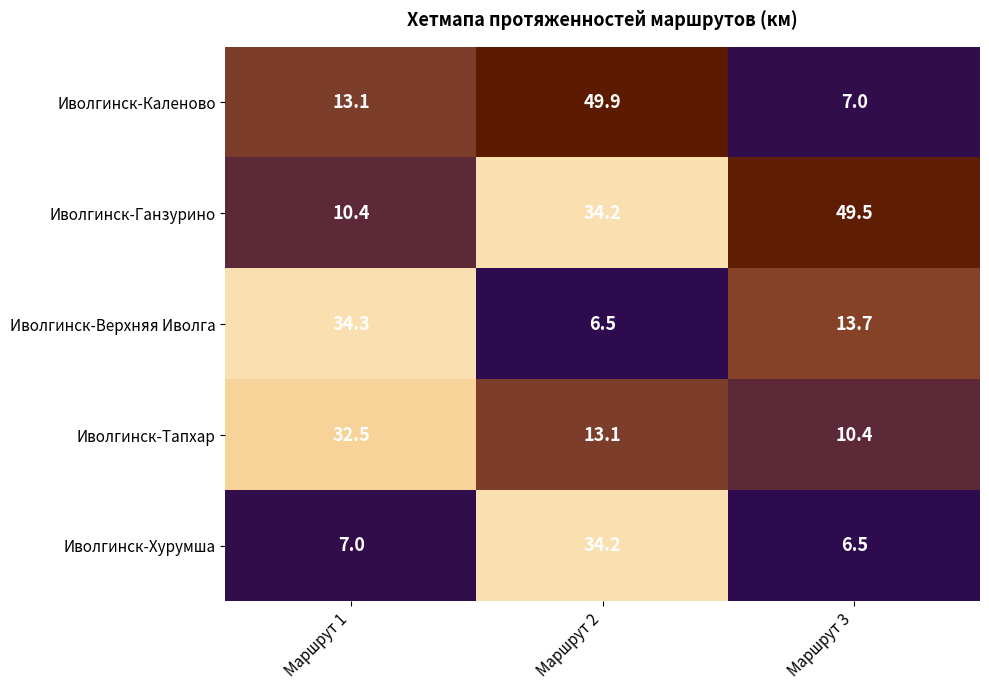

Rank the series by their maximum value, from highest to lowest.

Иволгинск-Каленово, Иволгинск-Ганзурино, Иволгинск-Верхняя Иволга, Иволгинск-Хурумша, Иволгинск-Тапхар